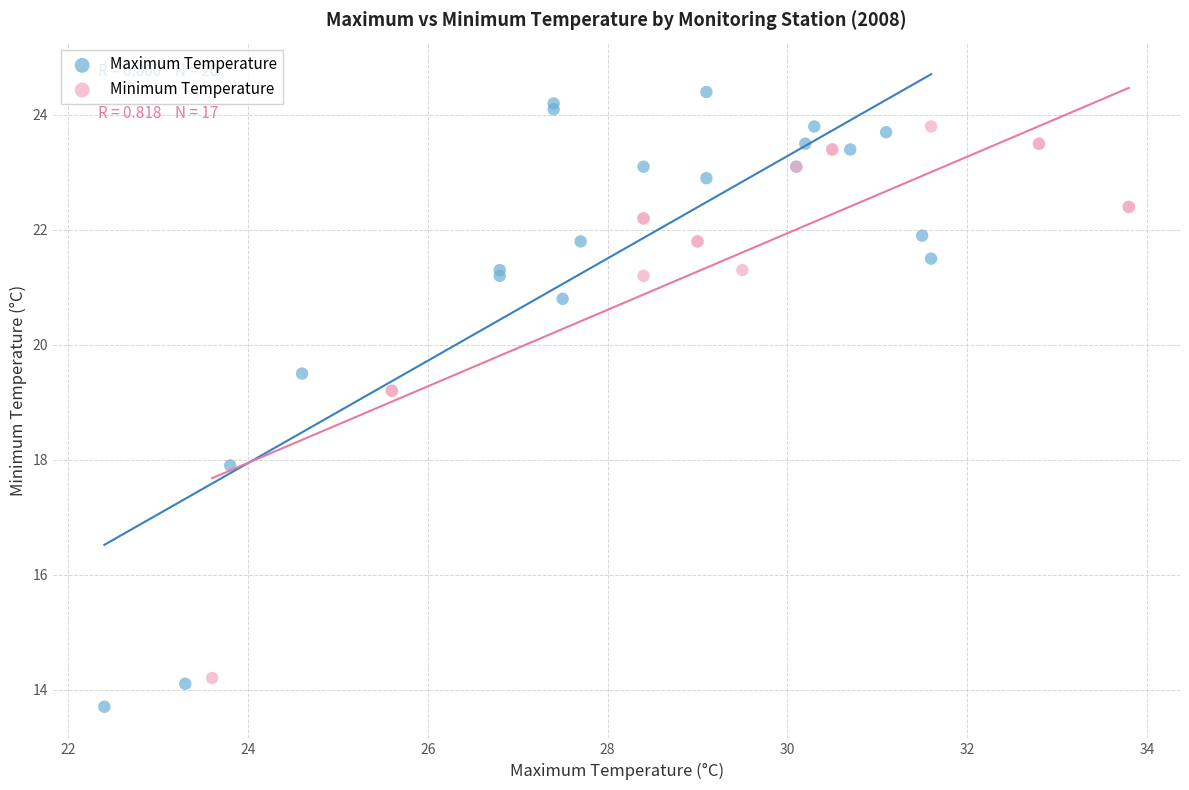

Which series reaches the minimum Y coordinate?

Maximum Temperature